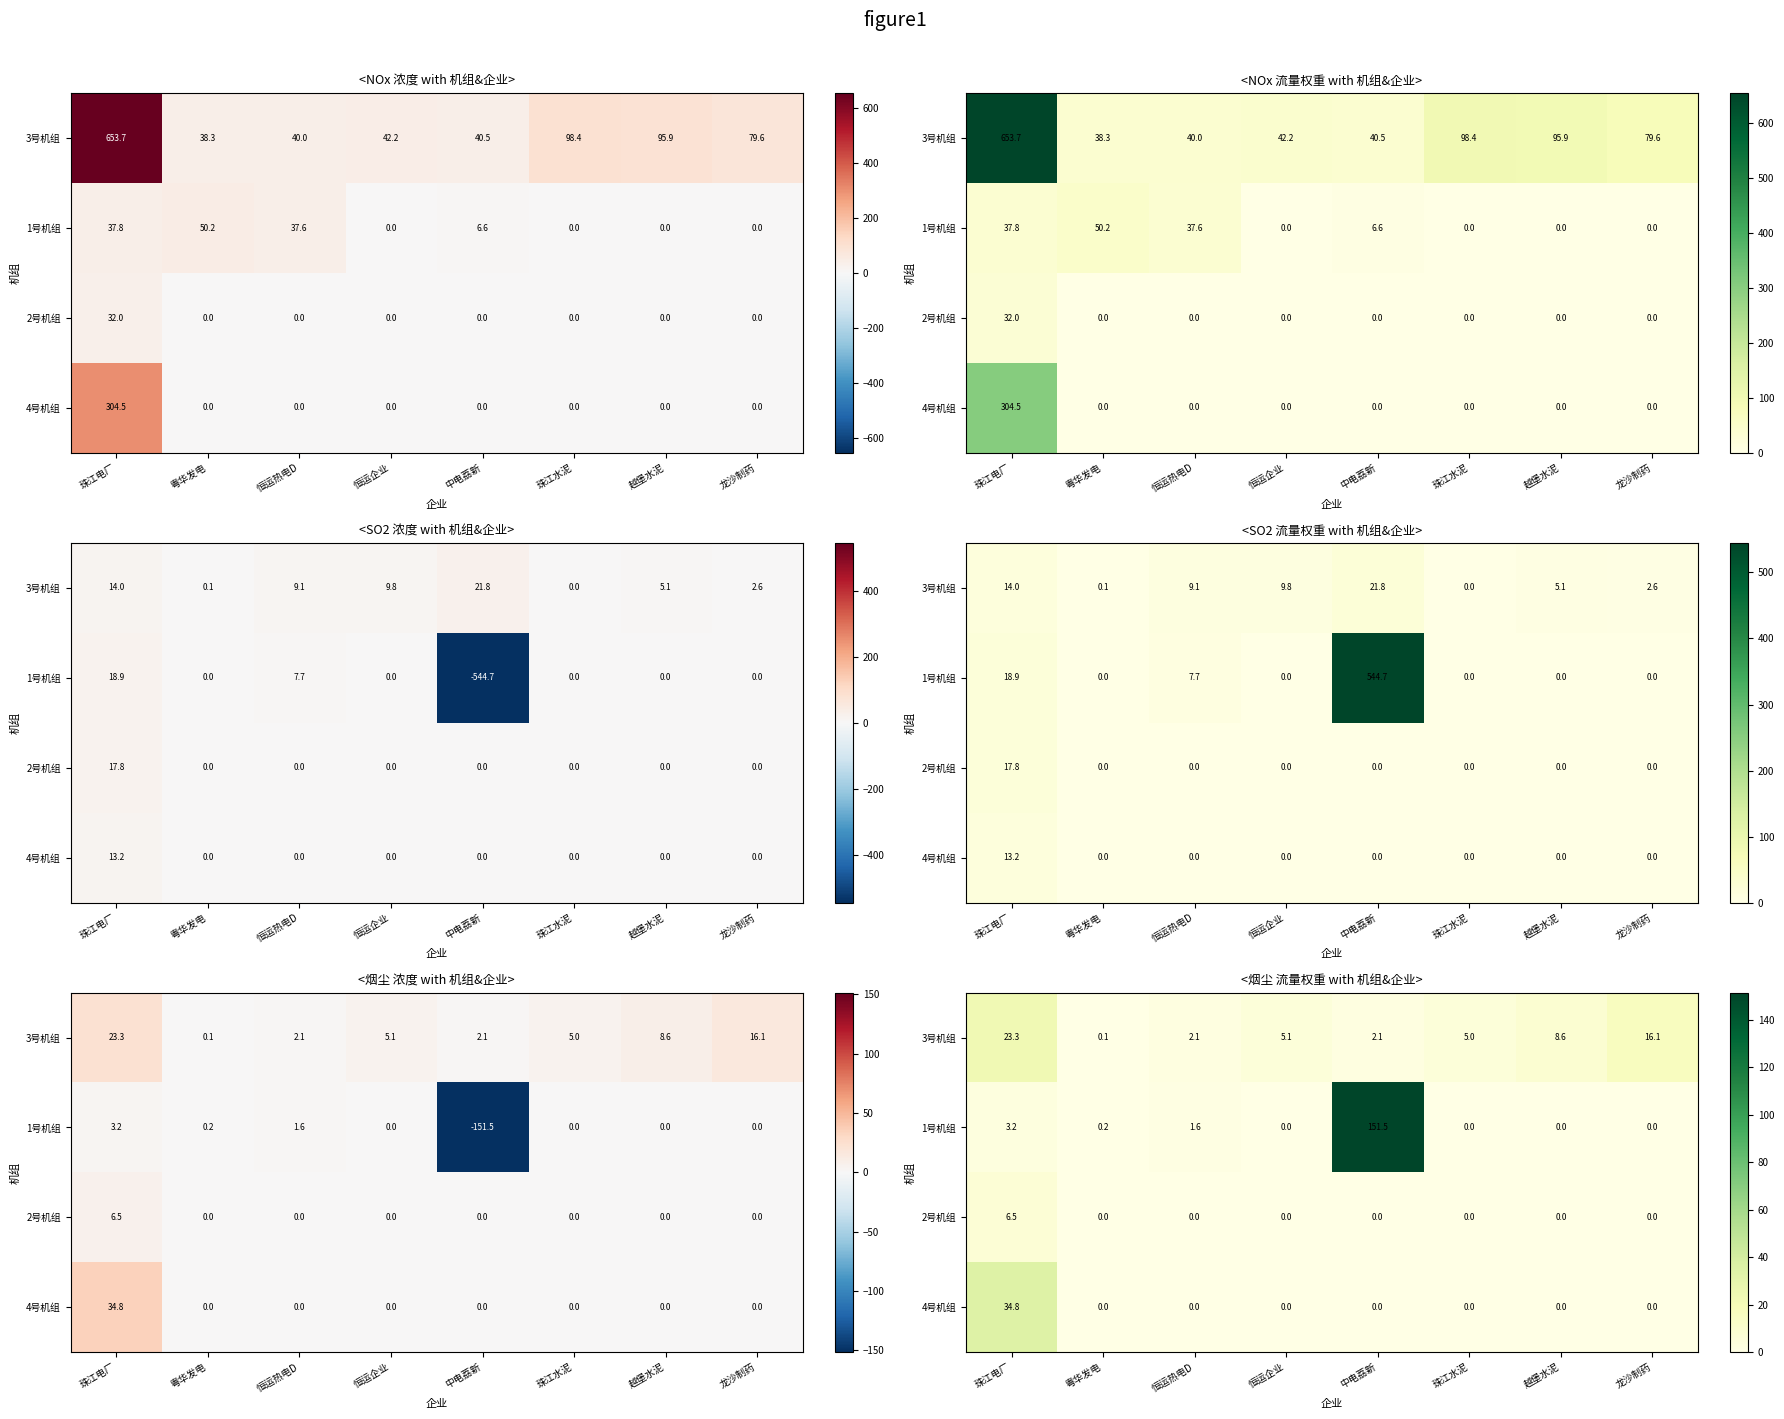

At how many categories does at least one series exceed 55?

1